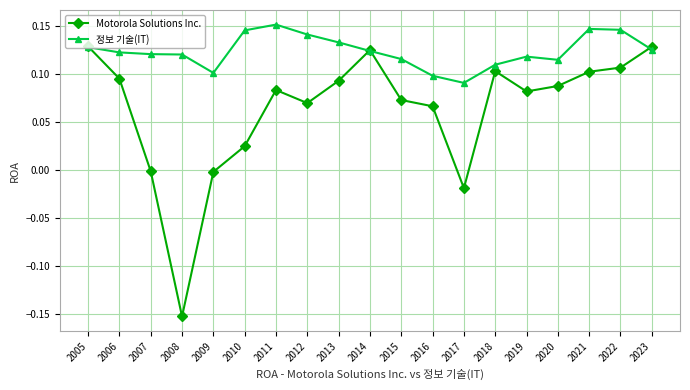

Between 2013 and 2015, which series saw the biggest shift?

Motorola Solutions Inc.